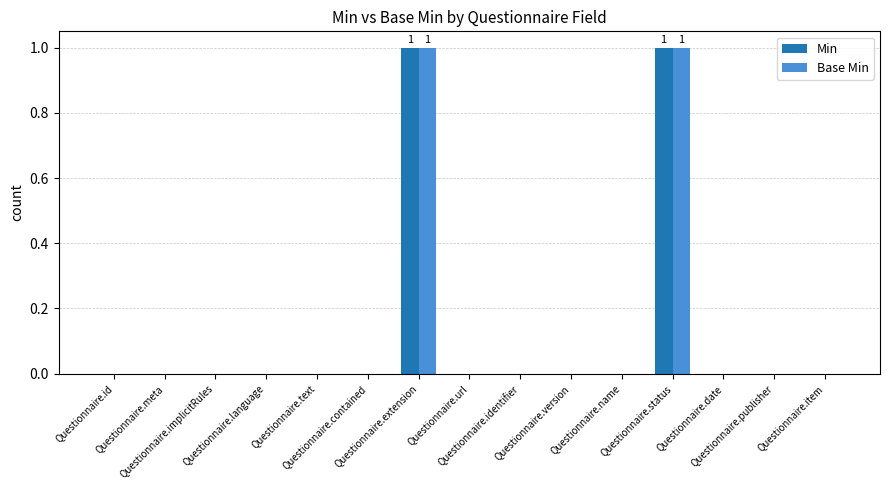

How many data points does each series have?

15